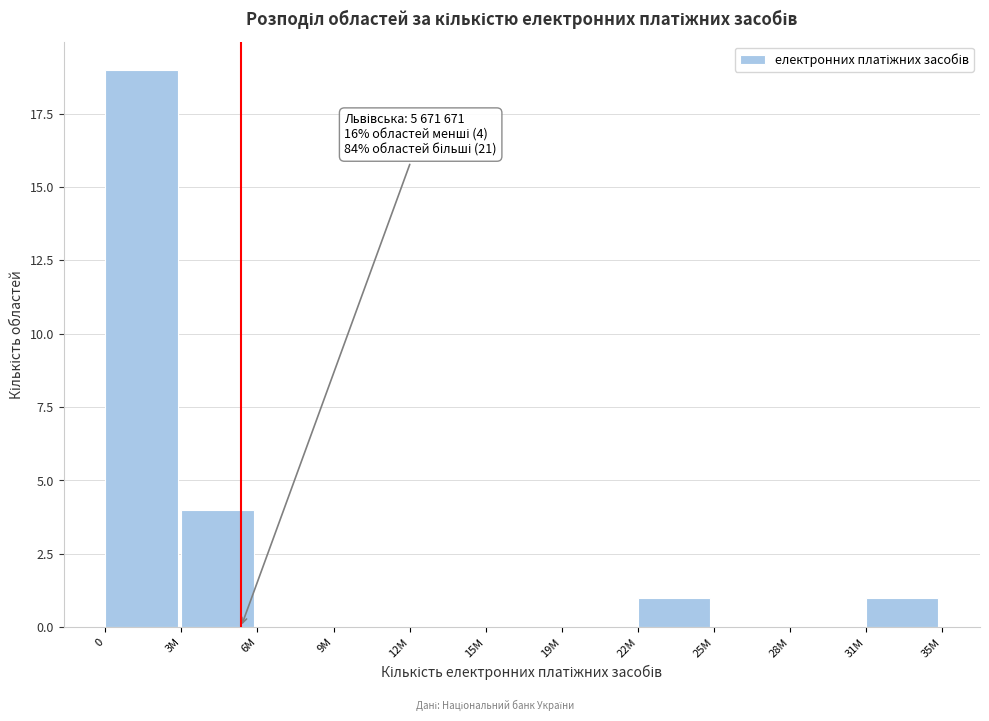

Reading left to right, transcribe all the data shown in this chart.

0=19	3M=4	6M=0	9M=0	12M=0	15M=0	19M=0	22M=1	25M=0	28M=0	31M=1